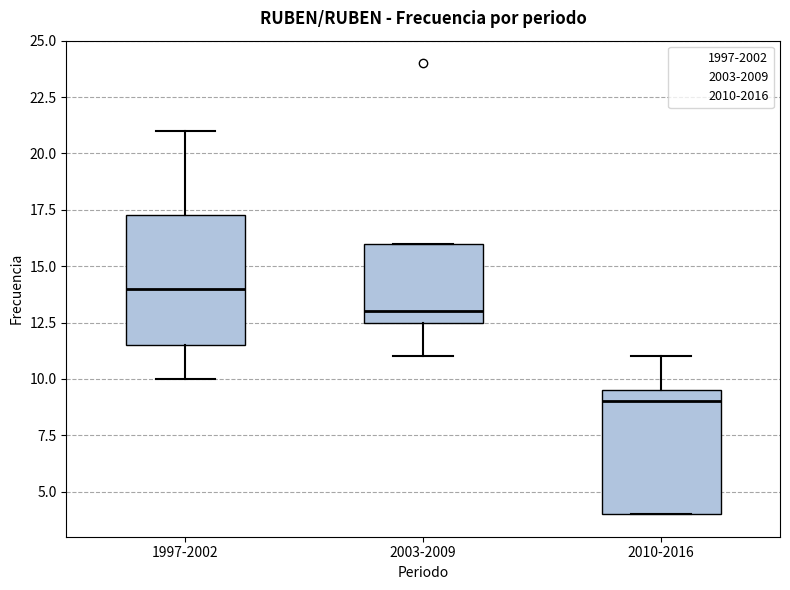

Reading left to right, read every box against the y-axis: the position of its median line, the range the box covers, and the ends of its whiskers. The values are not printed on the chart, so give them approximately, as read against the axis.

1997-2002: median 14.0, box 11.5 to 17.5, whiskers 10.0 to 21.0
2003-2009: median 13.0, box 12.5 to 16.0, whiskers 11.0 to 16.0
2010-2016: median 9.0, box 4.0 to 9.5, whiskers 4.0 to 11.0